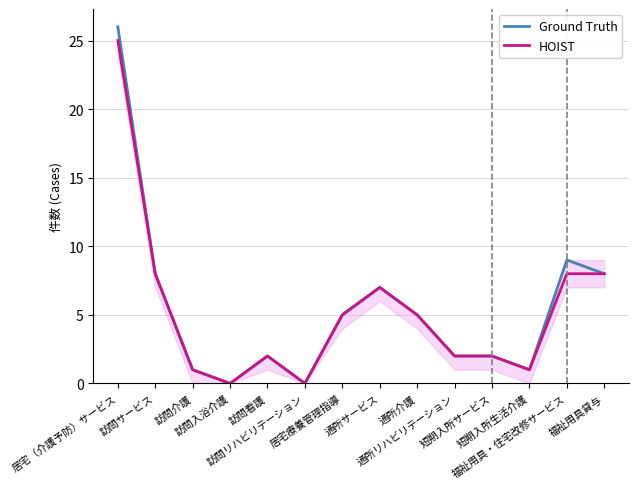

What position from the right is 居宅療養管理指導?

8